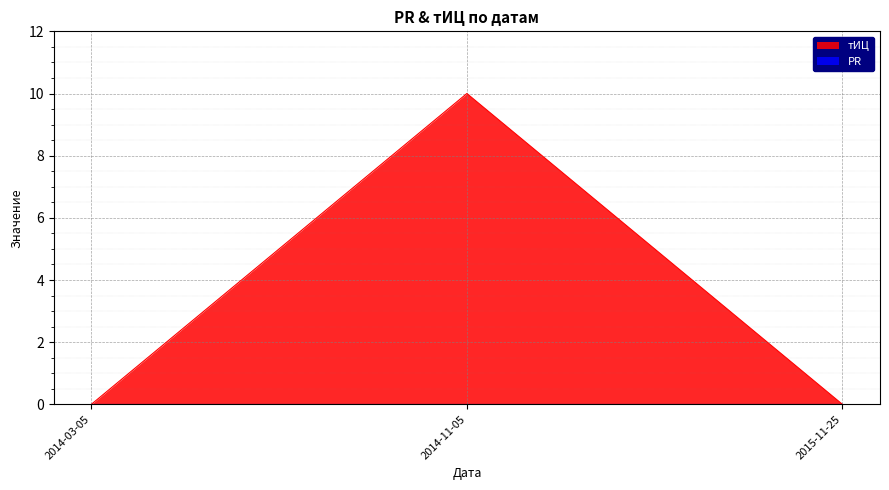

What is the label of the 1st point from the right?

2015-11-25